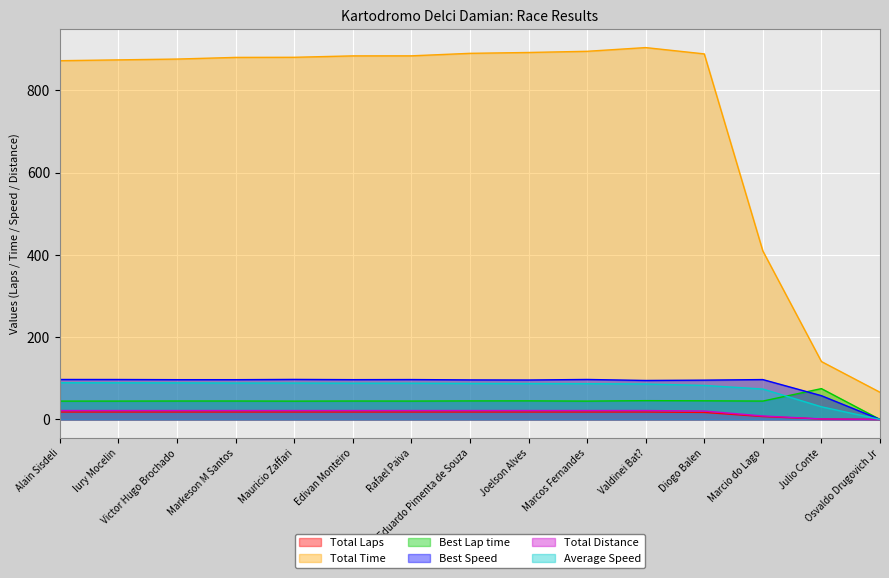

How many data points does each series have?

15